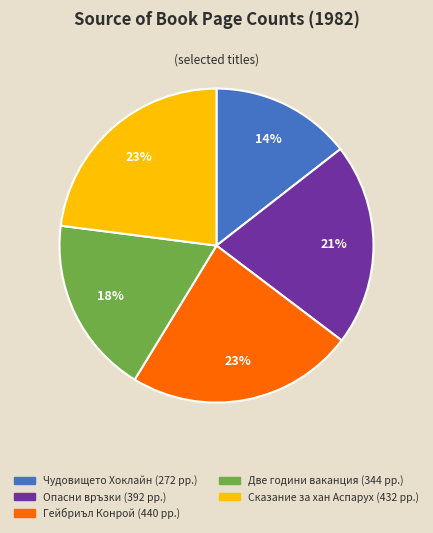

Is there any slice that represents more than half of the pie?

No